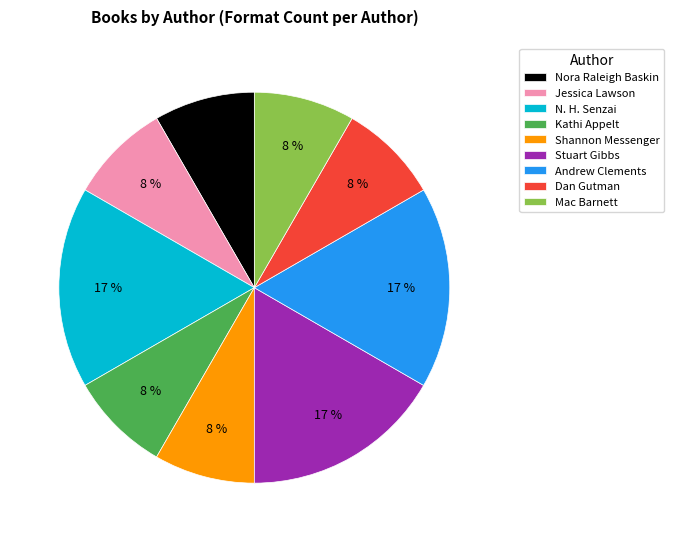

Is it true that Nora Raleigh Baskin is 8% of the pie?

True